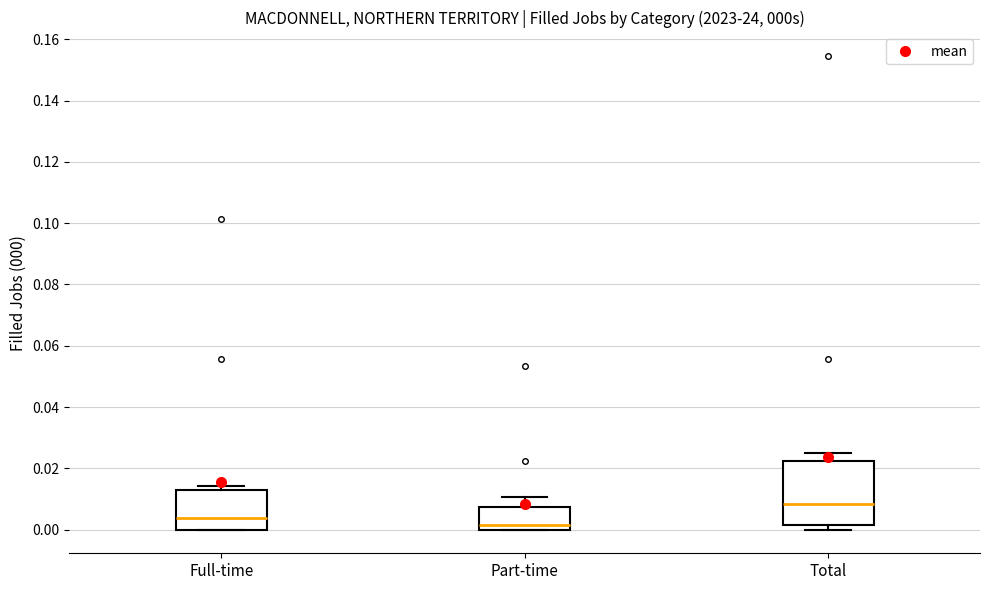

Reading left to right, transcribe this box plot: for each box, give where its median line is, the range the box spans, and where its two whiskers end, as read against the y-axis. The values are not printed on the chart, so give them approximately, as read against the axis.

Full-time: median 0.004, box 0.000 to 0.012, whiskers 0.000 to 0.014
Part-time: median 0.002, box 0.000 to 0.008, whiskers 0.000 to 0.010
Total: median 0.008, box 0.002 to 0.022, whiskers 0.000 to 0.024